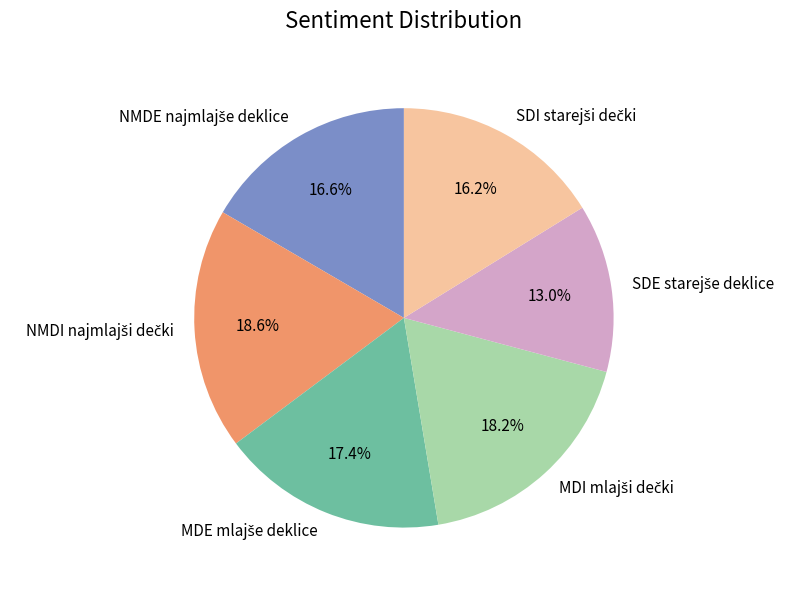

Is there any slice that represents more than half of the pie?

No